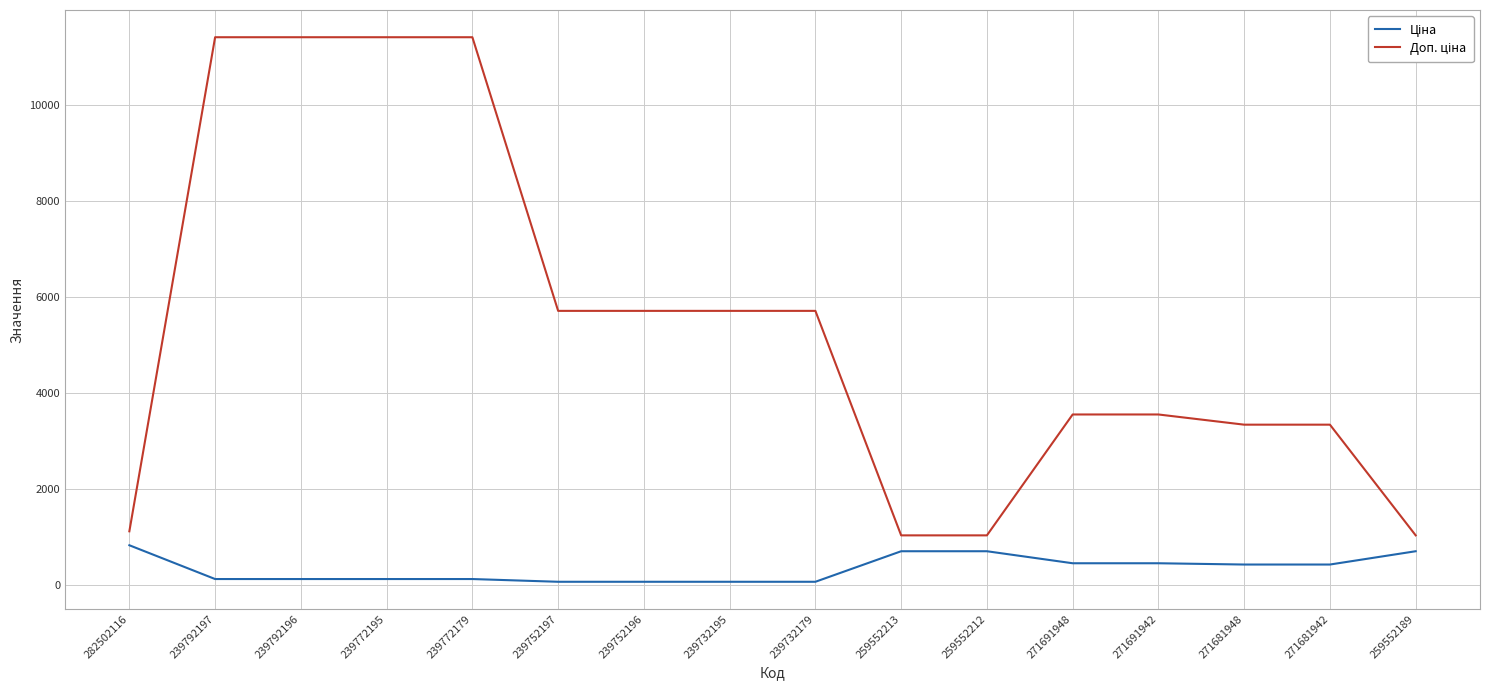

What is the total value across all series at 259552189?

1718.3